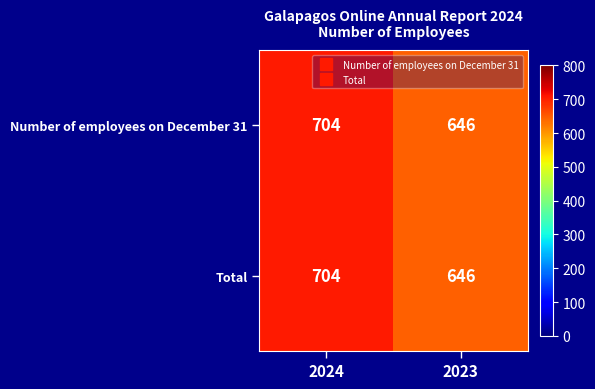

What is the average value of the Number of employees on December 31 series?

675